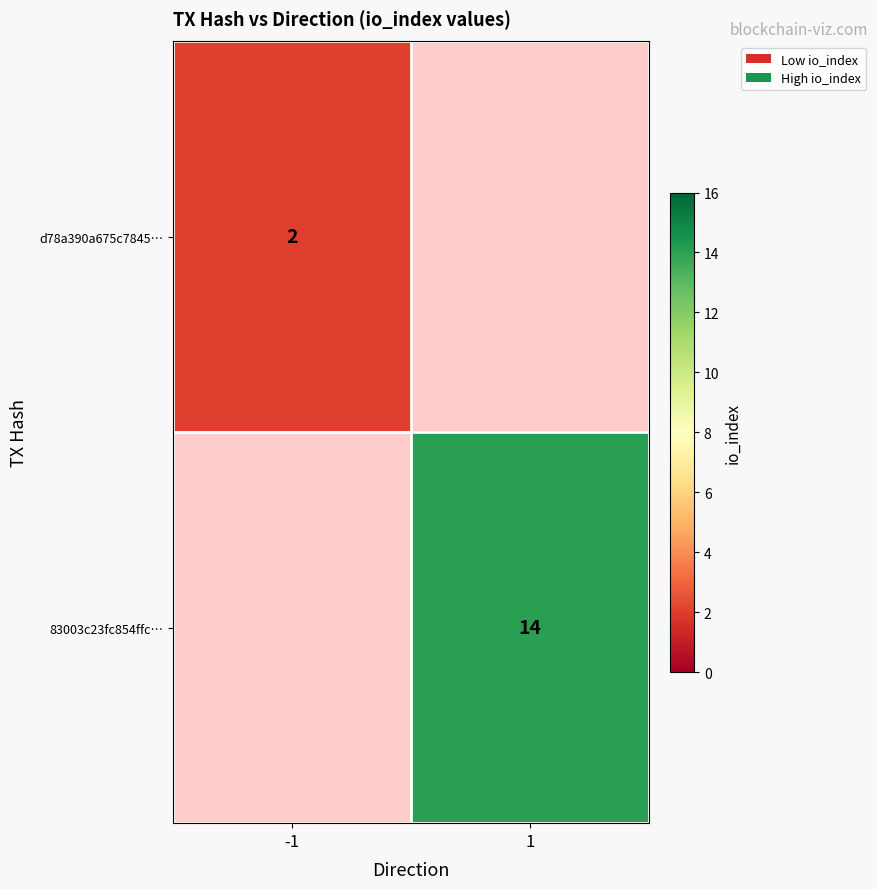

Is it true that d78a390a675c7845… equals 2 at -1?

True